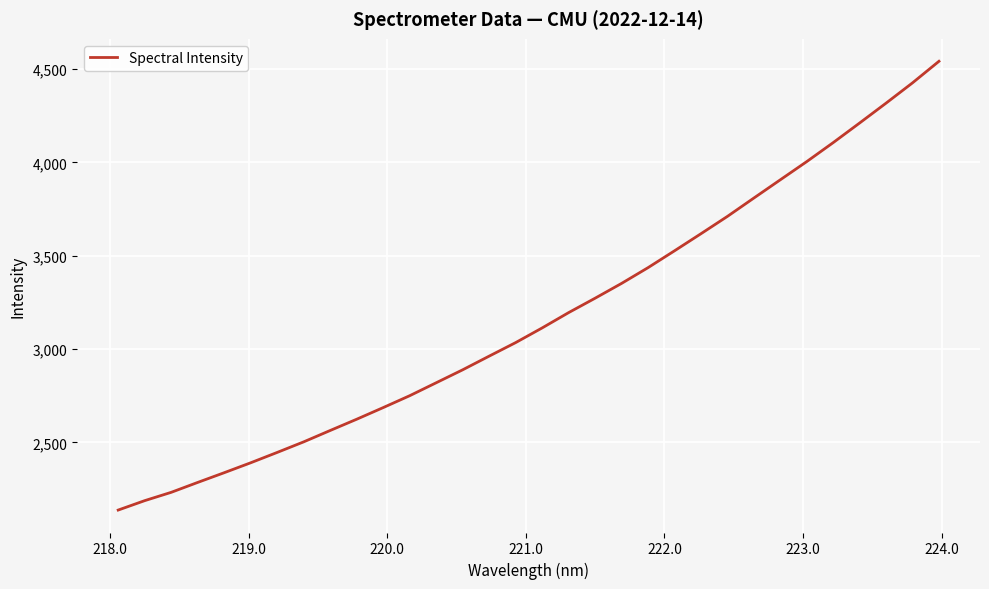

Count the number of categories in the chart.

32